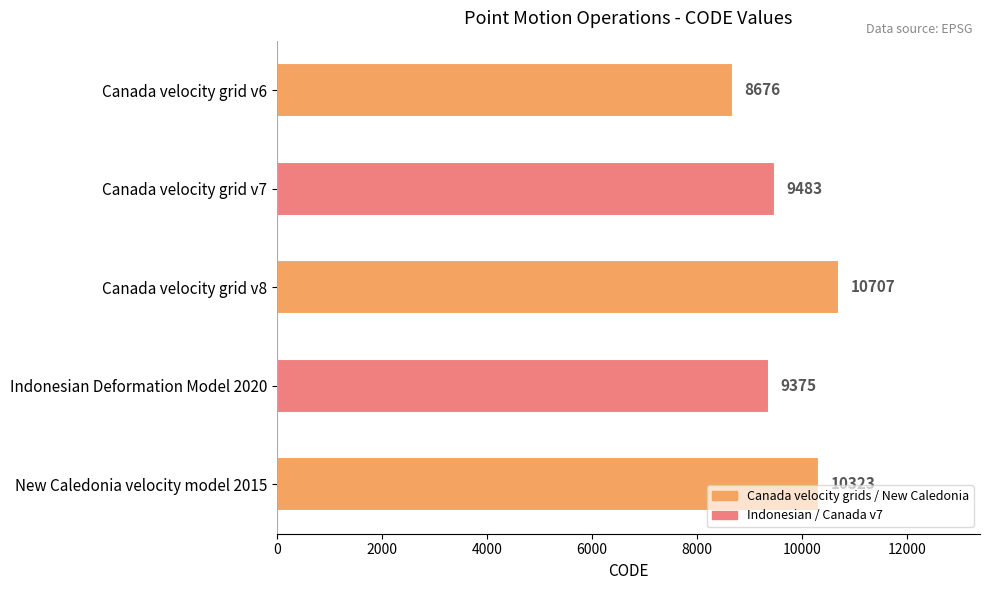

Between New Caledonia velocity model 2015 and Canada velocity grid v6, which is larger?

New Caledonia velocity model 2015